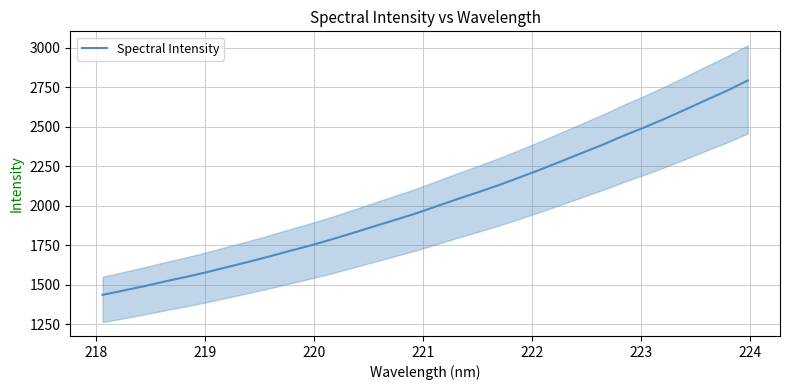

What is the minimum value for Spectral Intensity?

1436.6